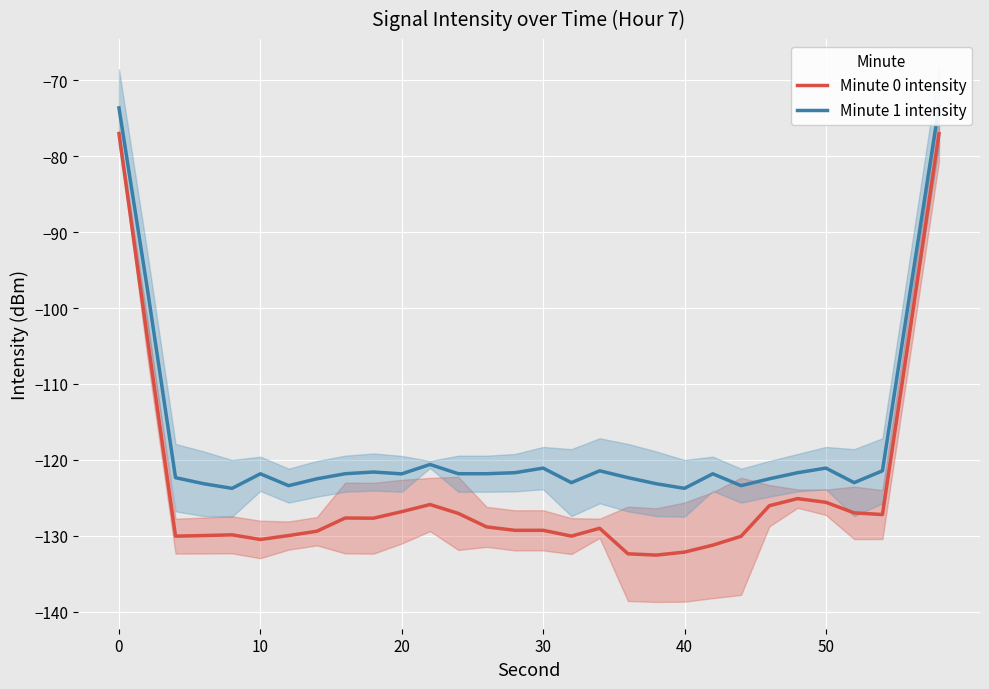

What is the difference between the maximum and minimum values in the Minute 1 intensity series?

50.3